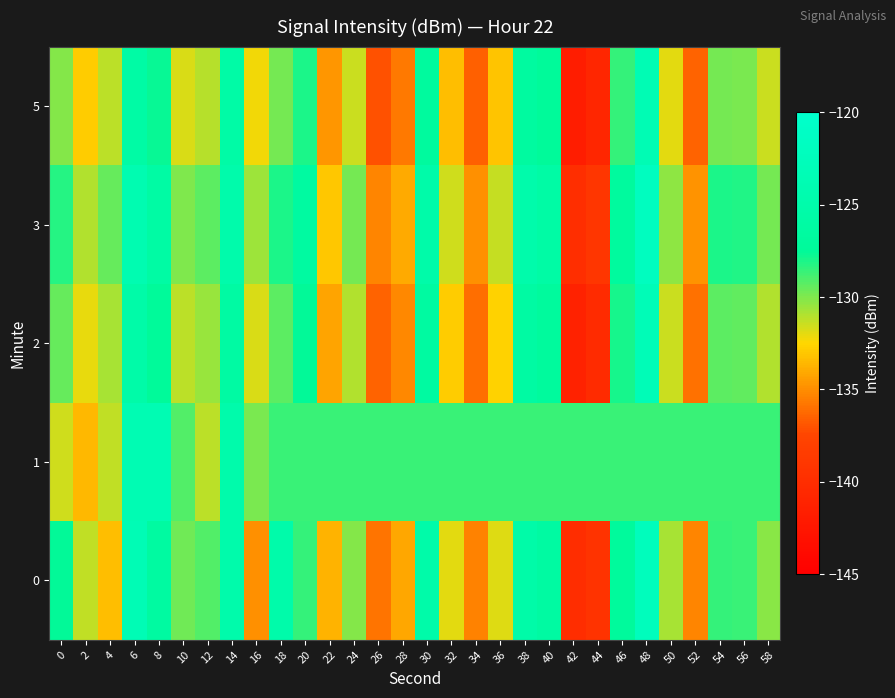

Reading left to right, what are all the values shown in this chart?

0: 0=-127.6	2=-131.3	4=-133.4	6=-123.3	8=-126.4	10=-129.7	12=-129.2	14=-124.9	16=-134.9	18=-125.0	20=-128.5	22=-133.7	24=-130.1	26=-135.9	28=-134.1	30=-125.2	32=-131.9	34=-135.3	36=-131.9	38=-125.3	40=-126.3	42=-140.0	44=-139.4	46=-127.2	48=-122.4	50=-130.7	52=-135.3	54=-128.6	56=-128.6	58=-130.2
1: 0=-131.6	2=-133.6	4=-131.2	6=-123.7	8=-123.6	10=-129.2	12=-131.2	14=-124.9	16=-129.9	18=-128.6	20=-128.6	22=-128.6	24=-128.6	26=-128.6	28=-128.6	30=-128.6	32=-128.6	34=-128.6	36=-128.6	38=-128.6	40=-128.6	42=-128.6	44=-128.6	46=-128.6	48=-128.6	50=-128.6	52=-128.6	54=-128.6	56=-128.6	58=-128.6
2: 0=-129.5	2=-132.1	4=-130.8	6=-125.3	8=-127.4	10=-131.2	12=-130.5	14=-126.1	16=-131.8	18=-129.3	20=-127.6	22=-134.2	24=-131.0	26=-136.5	28=-135.2	30=-126.4	32=-132.8	34=-136.1	36=-132.6	38=-126.1	40=-127.0	42=-141.2	44=-140.3	46=-128.0	48=-123.1	50=-131.5	52=-136.0	54=-129.3	56=-129.4	58=-131.0
3: 0=-128.3	2=-131.0	4=-129.5	6=-124.1	8=-126.0	10=-130.0	12=-129.3	14=-124.9	16=-130.6	18=-128.1	20=-126.4	22=-133.0	24=-129.8	26=-135.3	28=-134.0	30=-125.2	32=-131.6	34=-134.9	36=-131.4	38=-124.9	40=-125.8	42=-139.9	44=-139.1	46=-126.8	48=-121.9	50=-130.3	52=-134.8	54=-128.1	56=-128.2	58=-129.8
5: 0=-130.1	2=-132.8	4=-131.2	6=-125.8	8=-127.7	10=-131.8	12=-131.1	14=-125.6	16=-132.3	18=-129.8	20=-128.1	22=-134.7	24=-131.5	26=-137.0	28=-135.7	30=-126.9	32=-133.3	34=-136.6	36=-133.1	38=-126.6	40=-127.5	42=-141.7	44=-140.8	46=-128.5	48=-123.6	50=-132.0	52=-136.5	54=-129.8	56=-129.9	58=-131.5